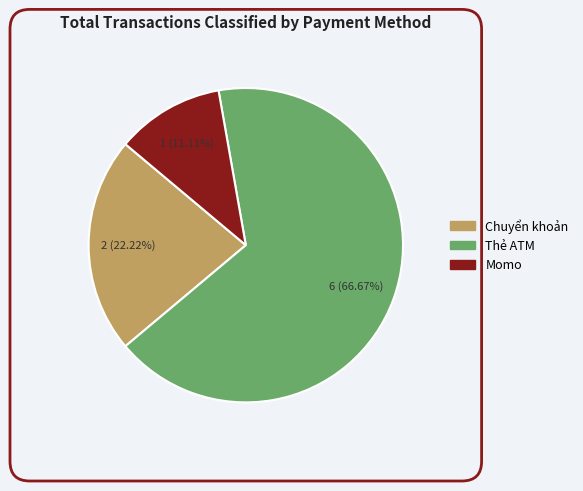

Between Thẻ ATM and Chuyển khoản, which is larger?

Thẻ ATM